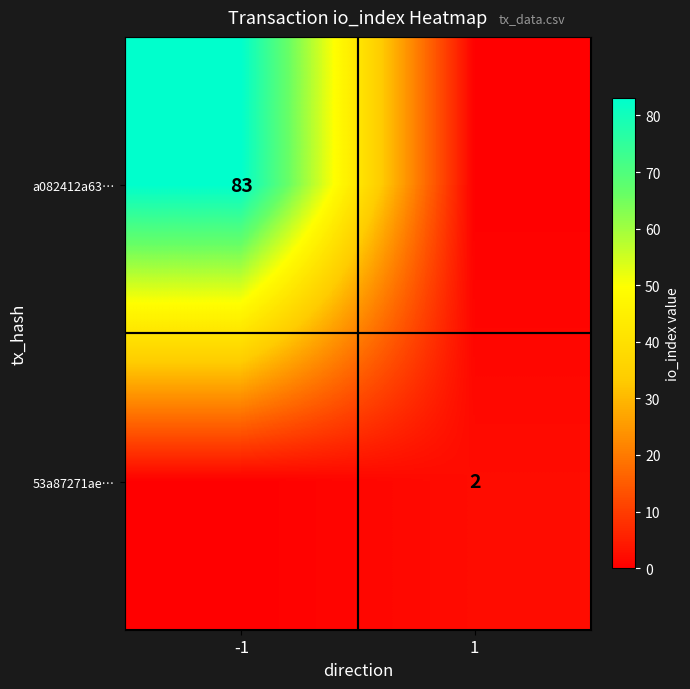

Is it true that 53a87271ae… equals 3 at 1?

False